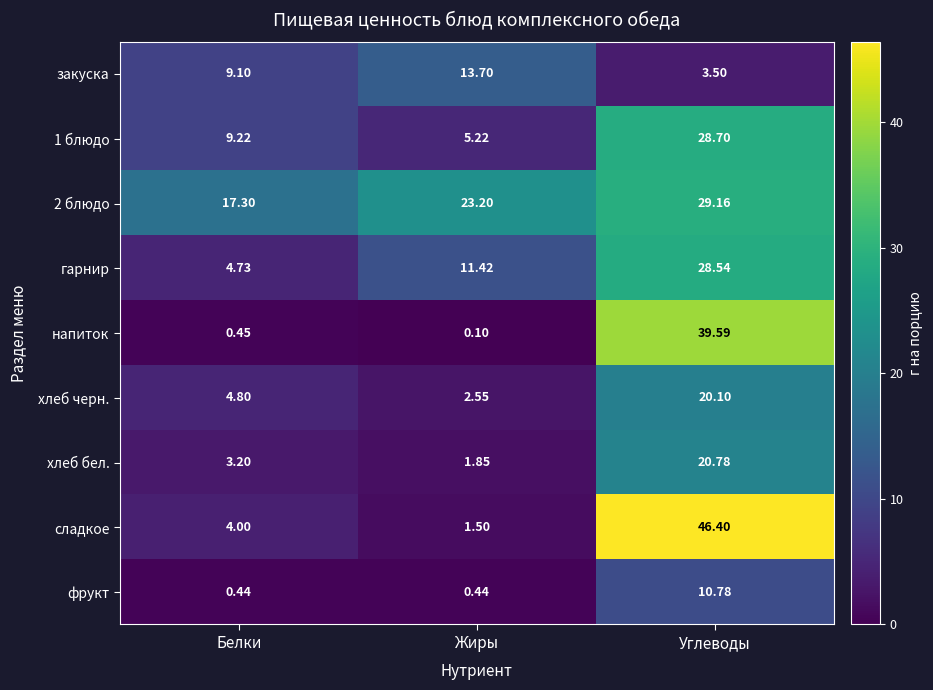

Where does the хлеб бел. series first go above 3?

Белки